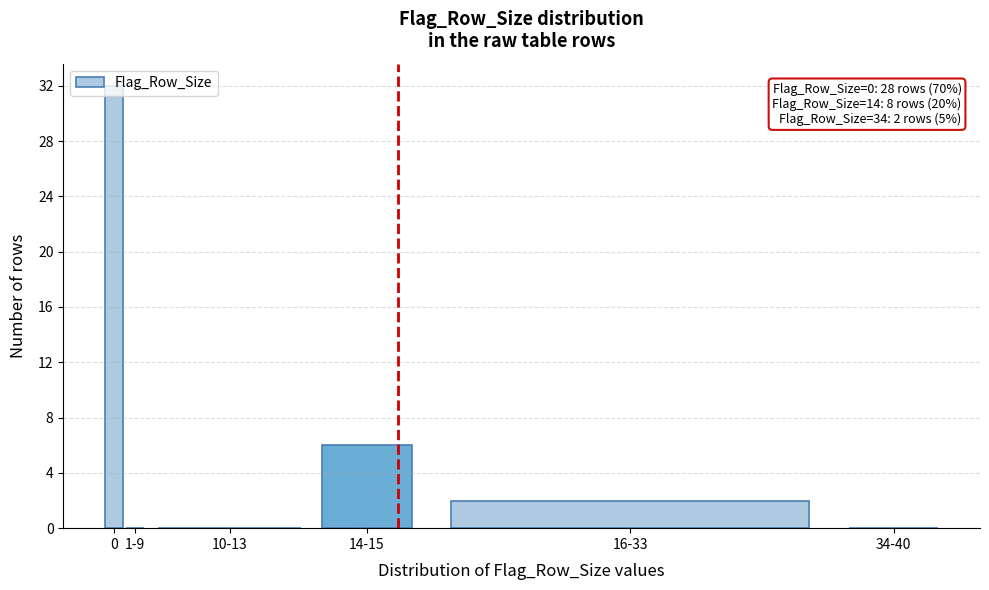

Where is the data nearest to the value 16?

14-15